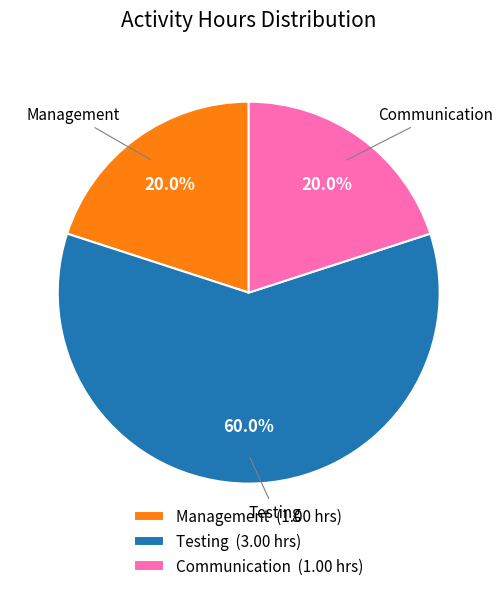

What is the ratio of the value at Testing (3.00 hrs) to the value at Management (1.00 hrs)?

3.0